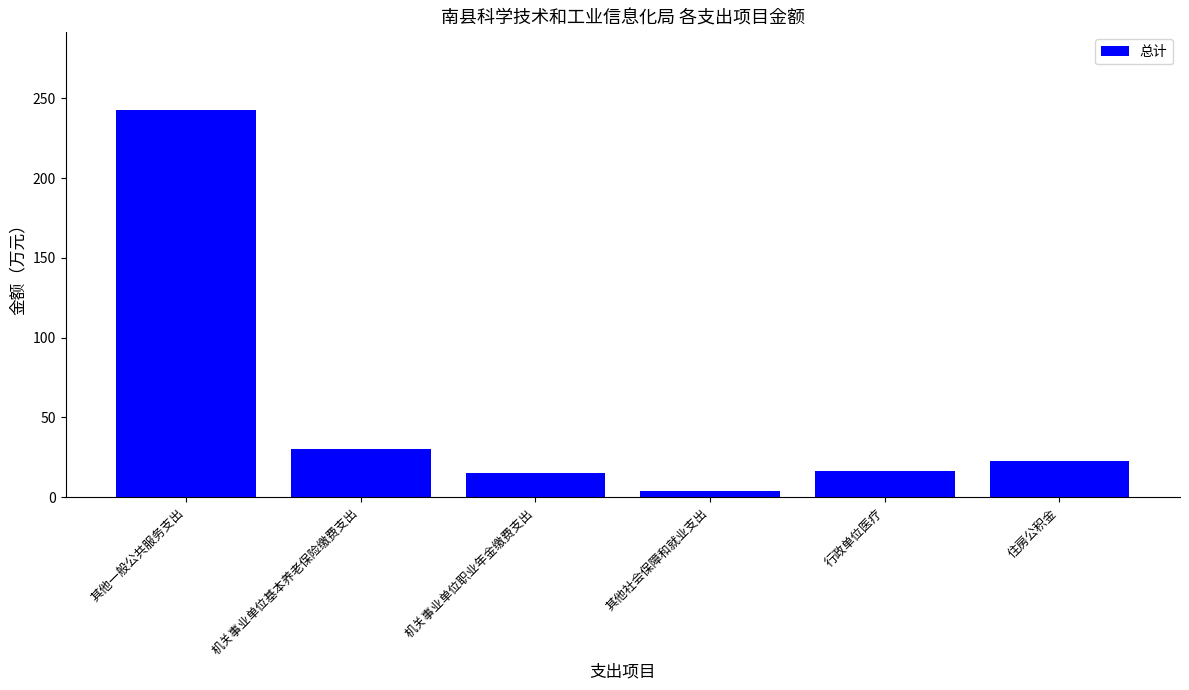

The value at 行政单位医疗 is 16.5. True or false?

True